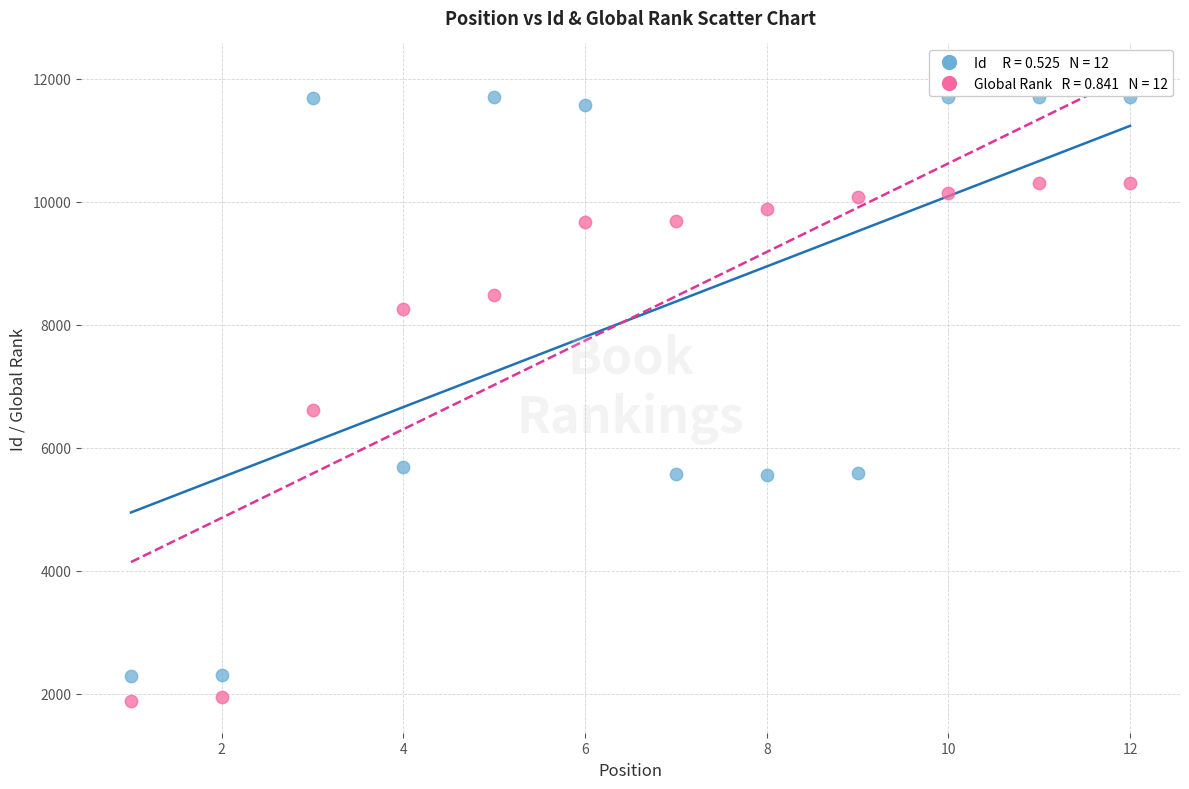

Across all data points, what is the range of Y values (max minus min)?

9837